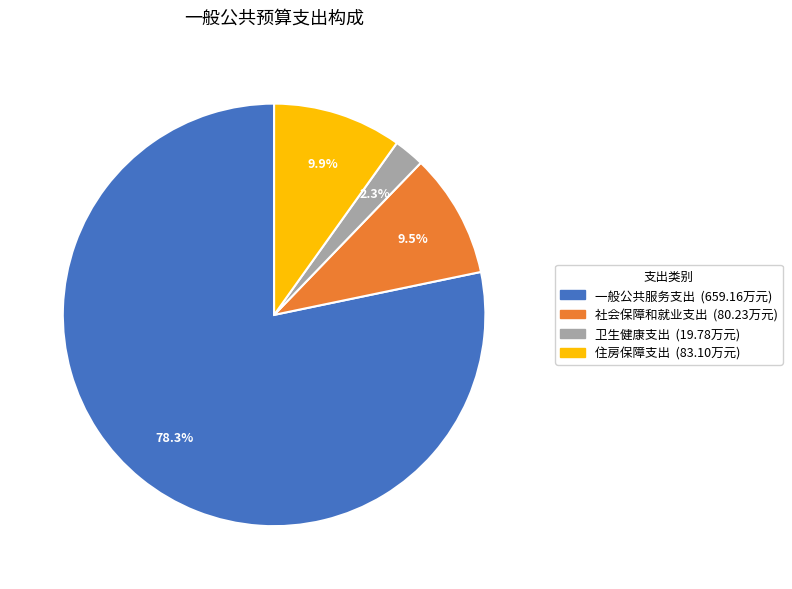

Which slice represents more than half of the pie?

一般公共服务支出